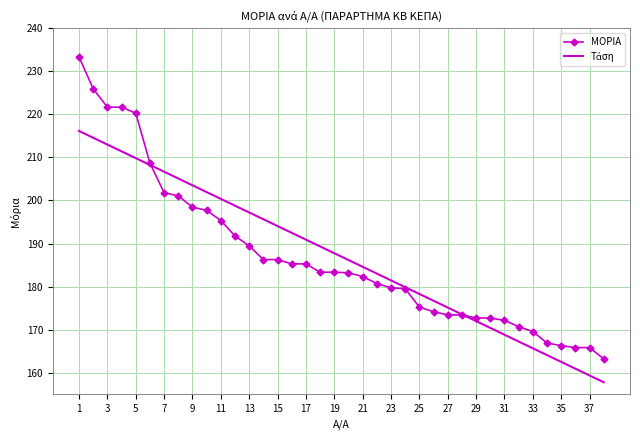

At how many categories does at least one series exceed 212?

5